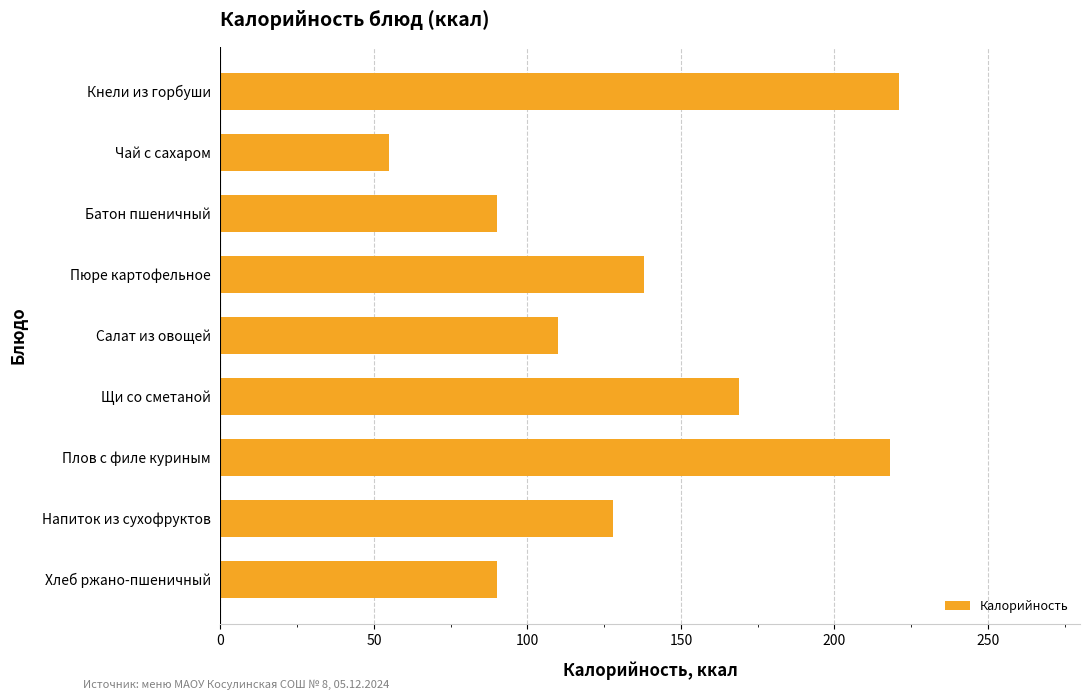

Approximately how many times larger is the value at Щи со сметаной compared to Плов с филе куриным?

0.8